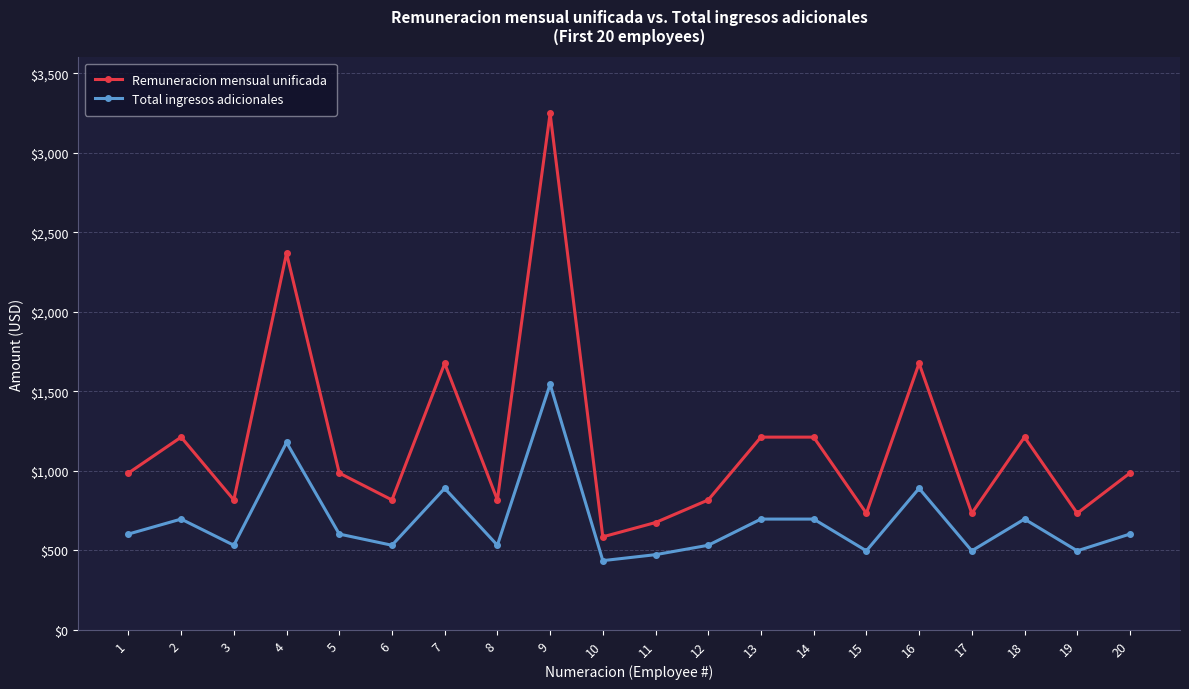

Reading right to left, transcribe all the data shown in this chart.

Remuneracion mensual unificada: 20=986.0	19=733.0	18=1212.0	17=733.0	16=1676.0	15=733.0	14=1212.0	13=1212.0	12=817.0	11=675.0	10=585.0	9=3247.0	8=817.0	7=1676.0	6=817.0	5=986.0	4=2368.0	3=817.0	2=1212.0	1=986.0
Total ingresos adicionales: 20=602.5	19=497.1	18=696.7	17=497.1	16=890.0	15=497.1	14=696.7	13=696.7	12=532.1	11=472.9	10=435.4	9=1544.6	8=532.1	7=890.0	6=532.1	5=602.5	4=1178.3	3=532.1	2=696.7	1=602.5